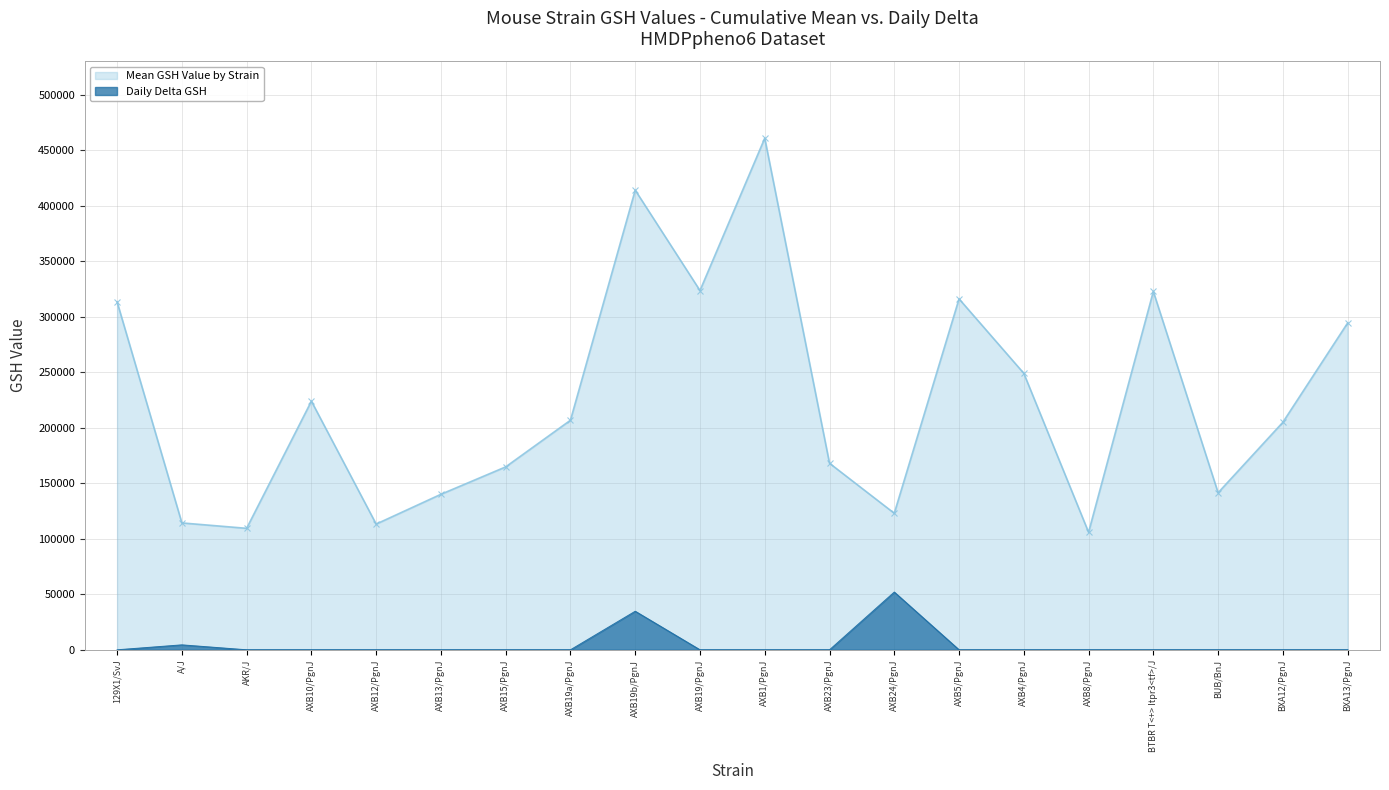

What is the label of the 20th point from the left?

BXA13/PgnJ